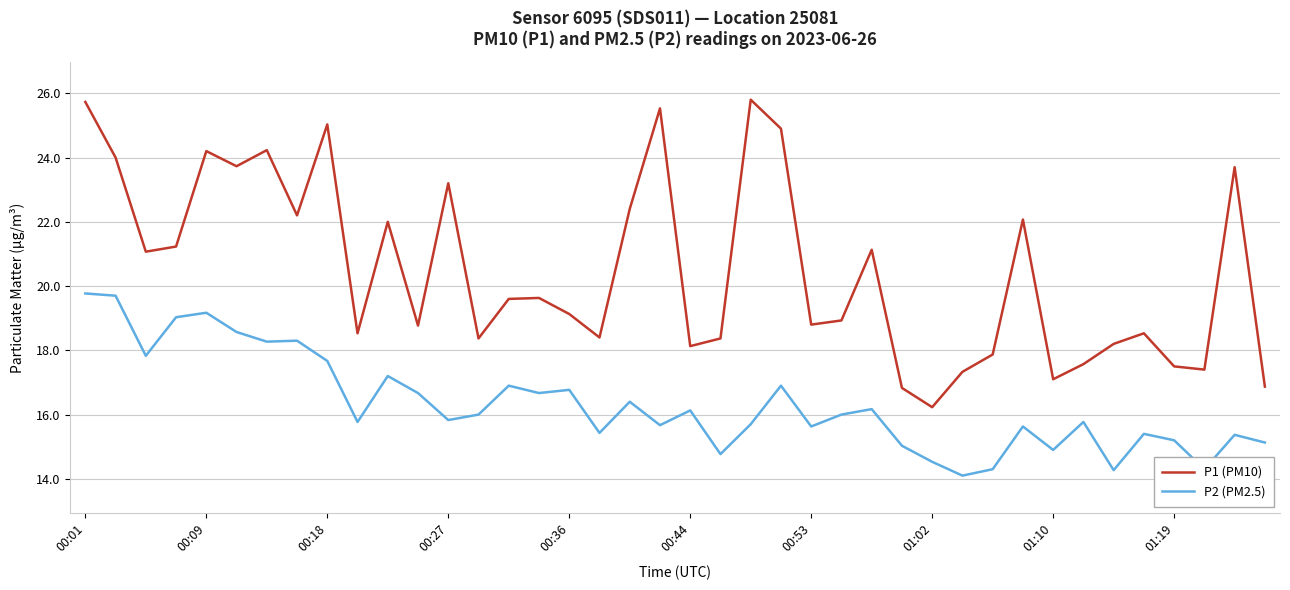

True or false: P1 (PM10) and P2 (PM2.5) cross at least once.

False